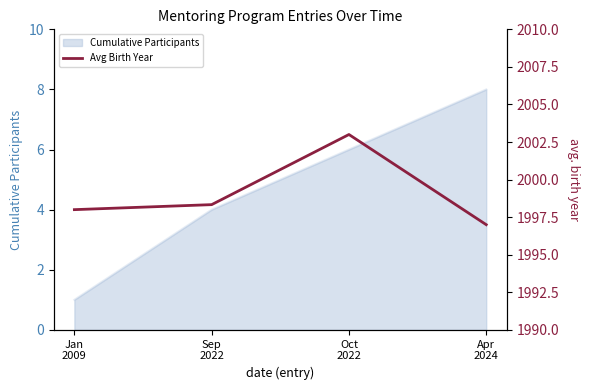

What is the average value?

1999.1